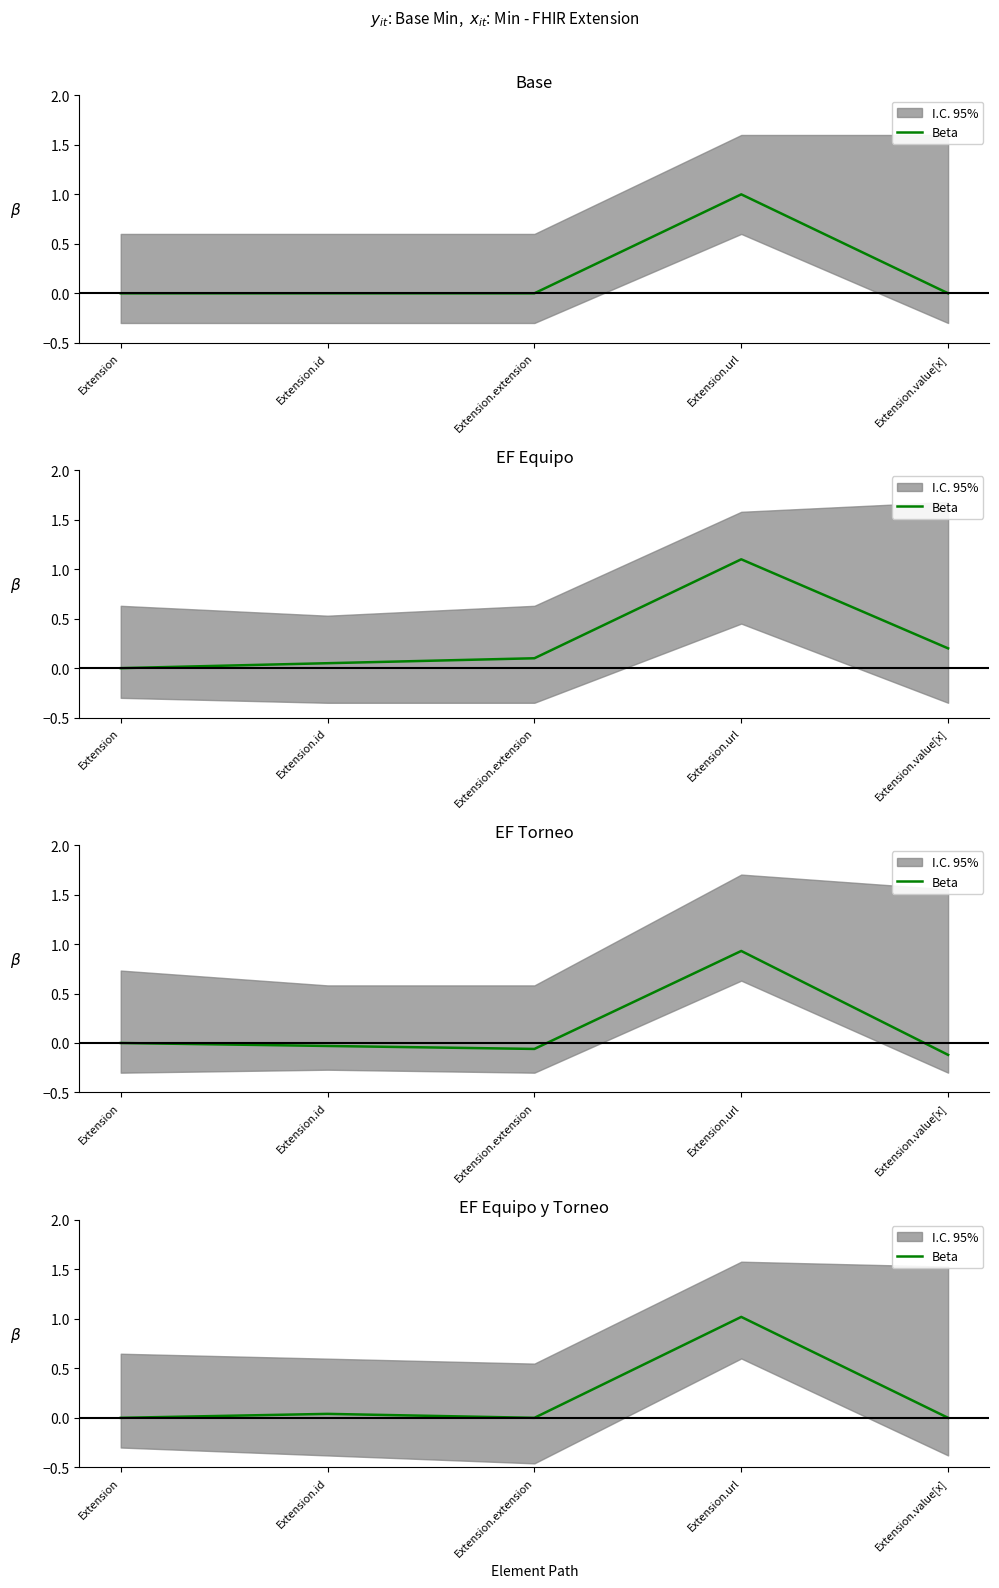

List the labels in order of value, largest first.

Extension.url, Extension.id, Extension, Extension.extension, Extension.value[x]